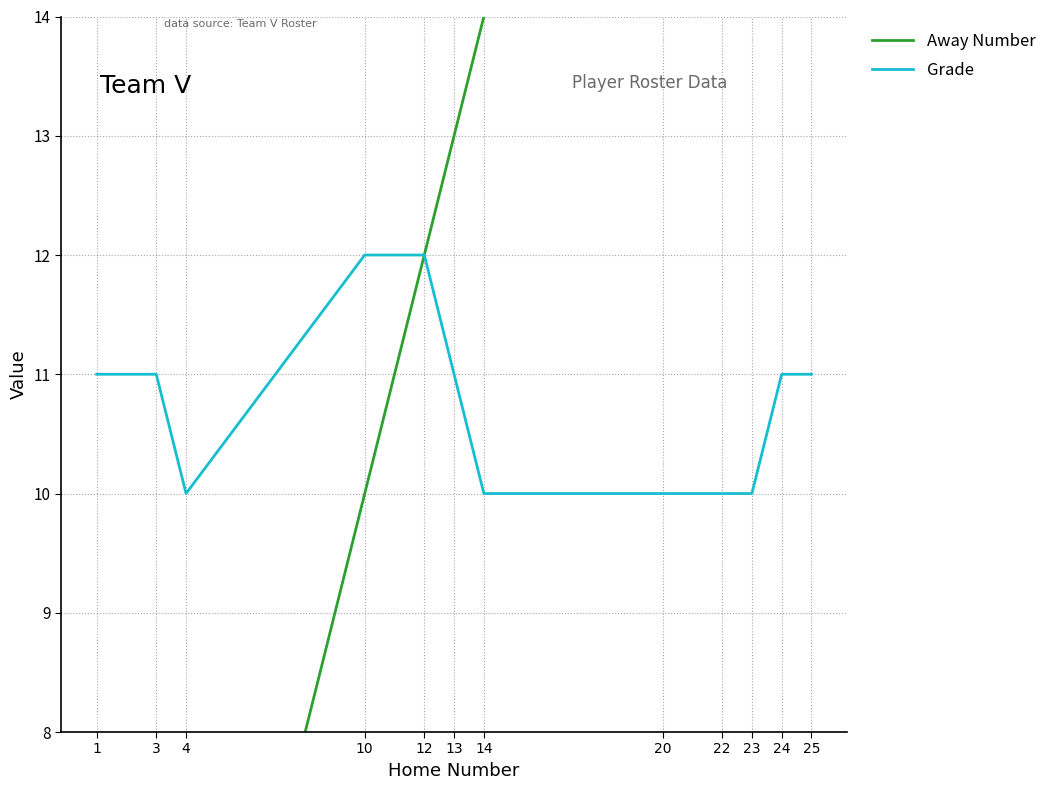

List the series in order of their overall mean, lowest first.

Grade, Away Number